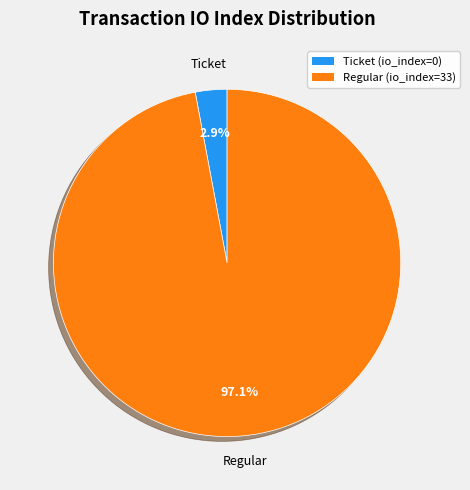

Combined, what portion of the pie is Regular and Ticket?

100.0%